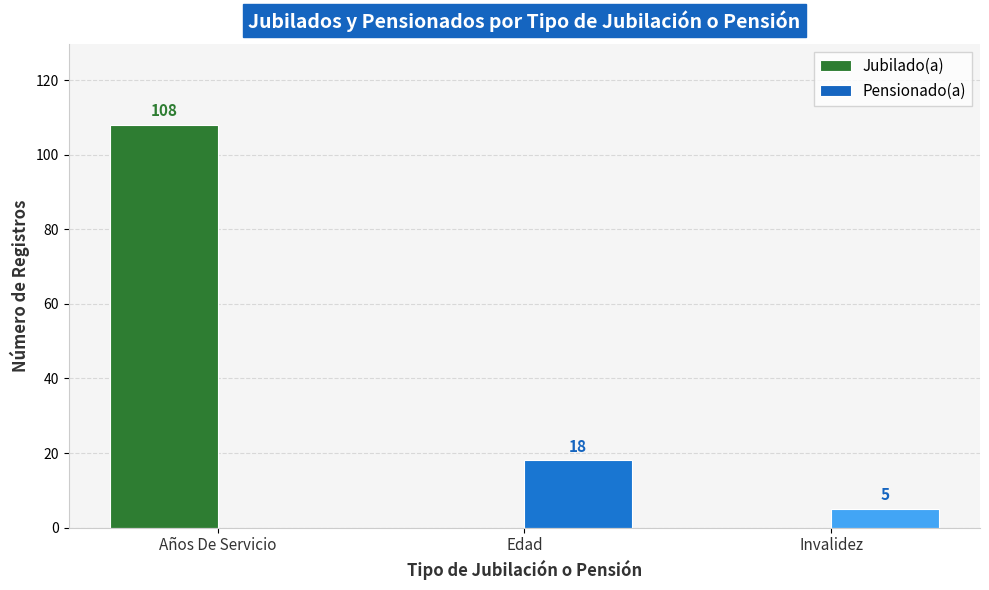

Reading left to right, list all the values displayed in this chart.

Jubilado(a): Años De Servicio=108	Edad=0	Invalidez=0
Pensionado(a): Años De Servicio=0	Edad=18	Invalidez=5